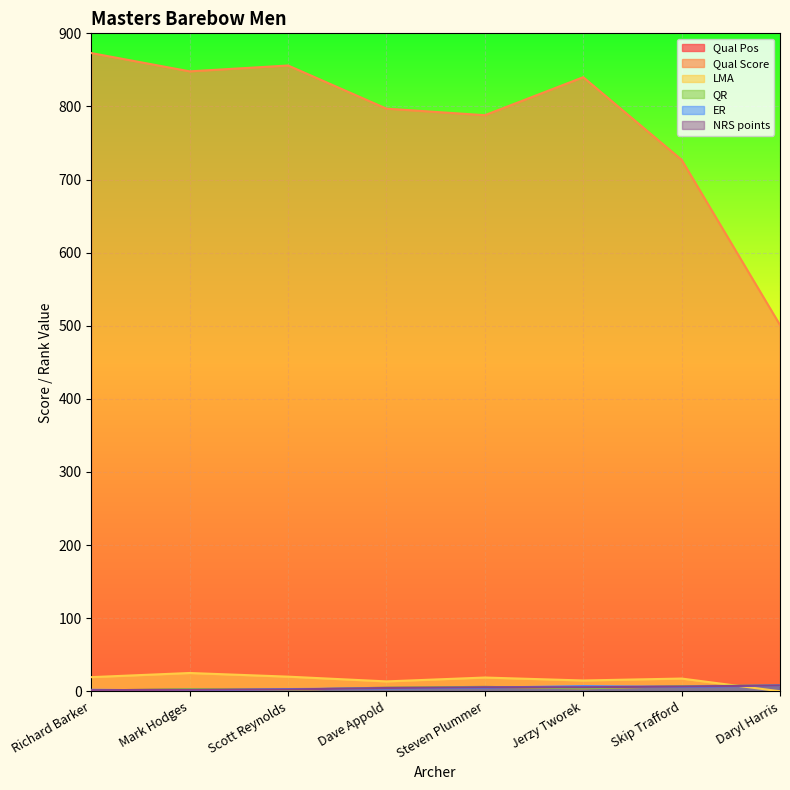

What is the value of the Qual Score point at the 1st from the left?

873.0